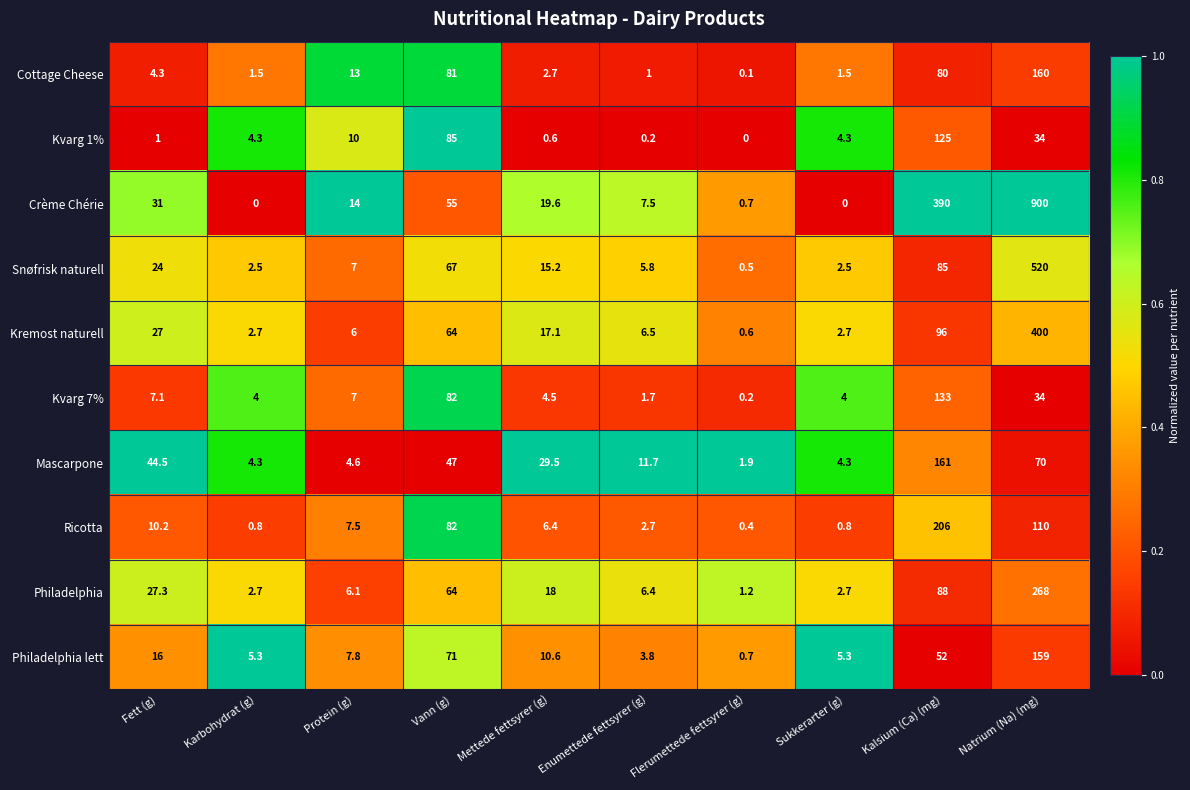

At Kalsium (Ca) (mg), list the series in order from largest to smallest.

Crème Chérie, Ricotta, Mascarpone, Kvarg 7%, Kvarg 1%, Kremost naturell, Philadelphia, Snøfrisk naturell, Cottage Cheese, Philadelphia lett